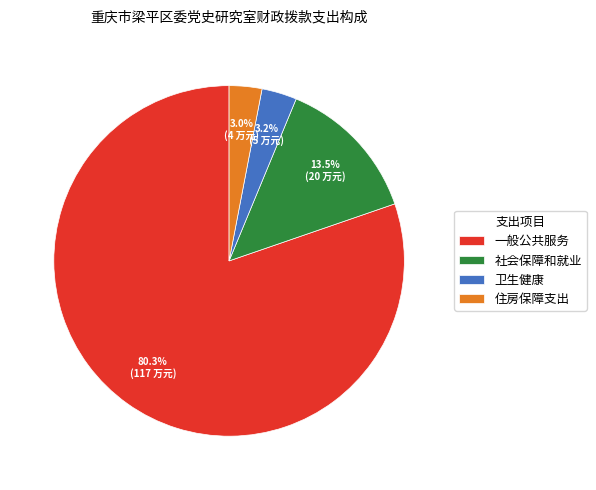

Count the number of slices in the pie.

4